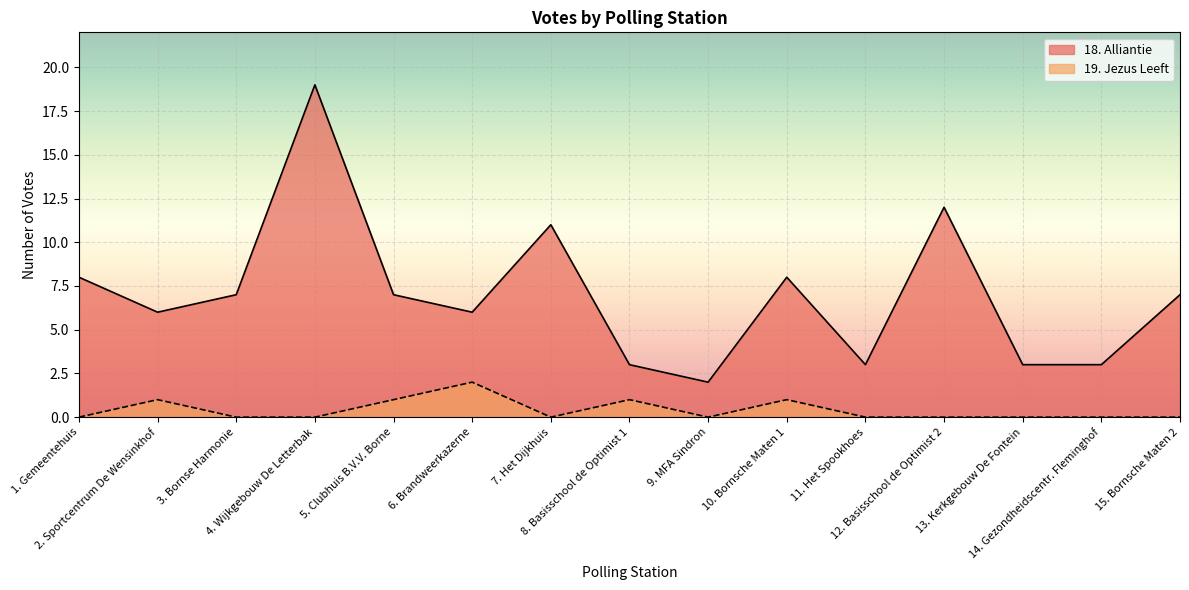

What is the label of the 7th point from the left?

7. Het Dijkhuis